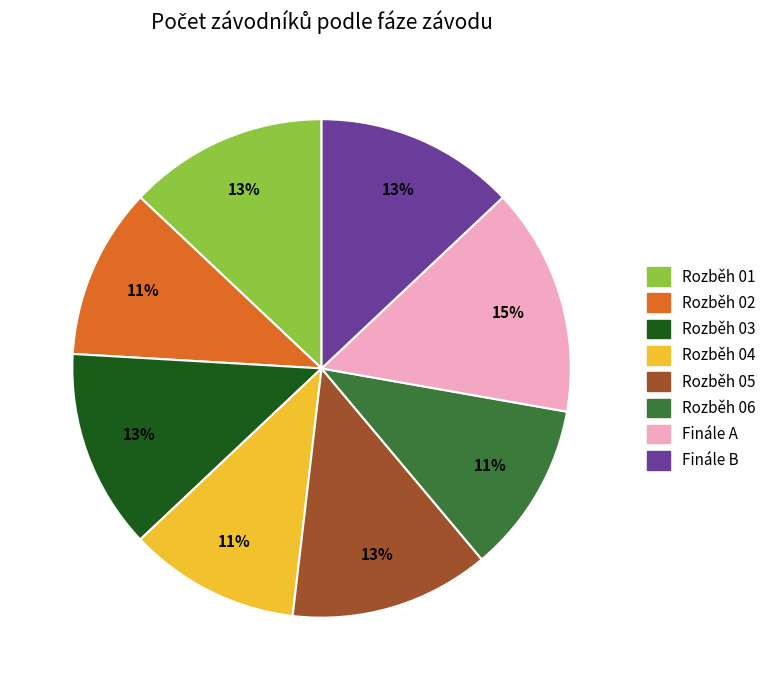

Which category has the biggest portion of the pie?

Finále A